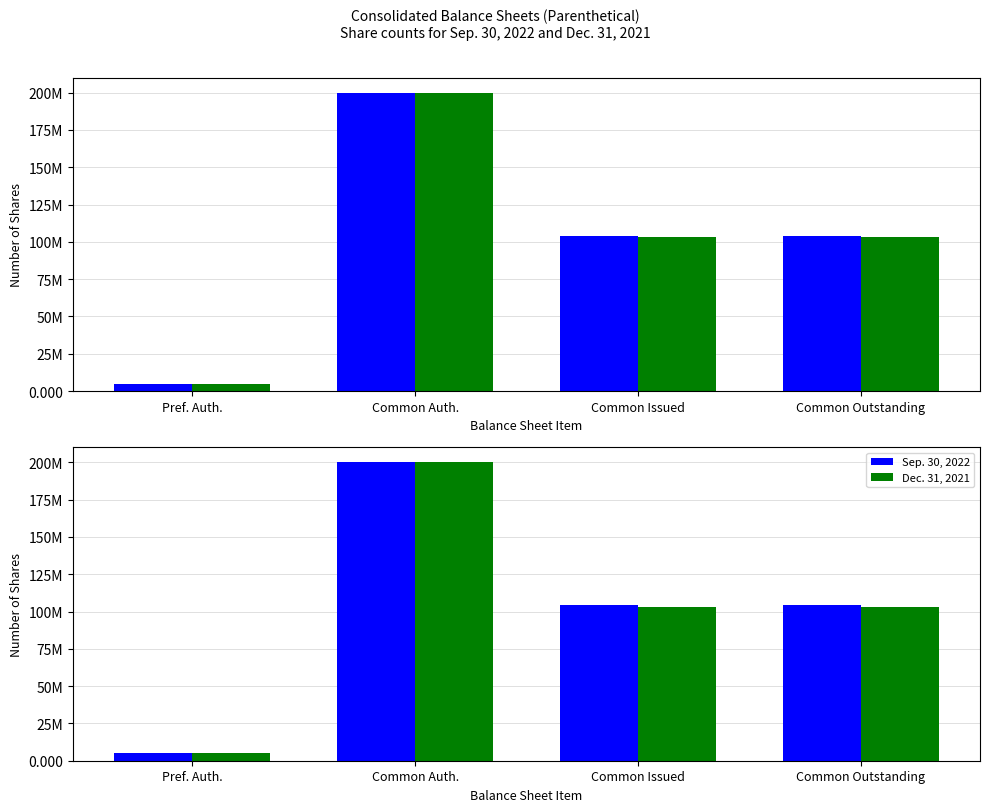

At which category is the sum across all series the highest?

Common Auth.